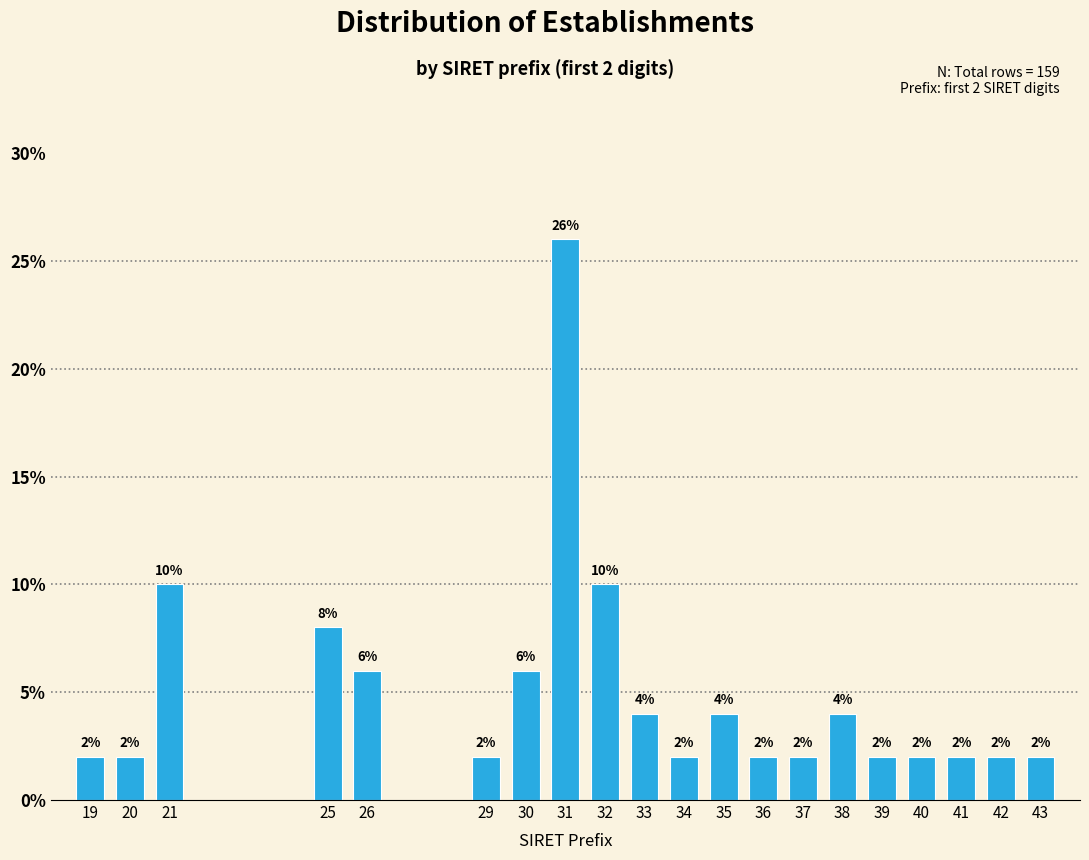

Reading left to right, what are all the values shown in this chart?

2	2	10	8	6	2	6	26	10	4	2	4	2	2	4	2	2	2	2	2